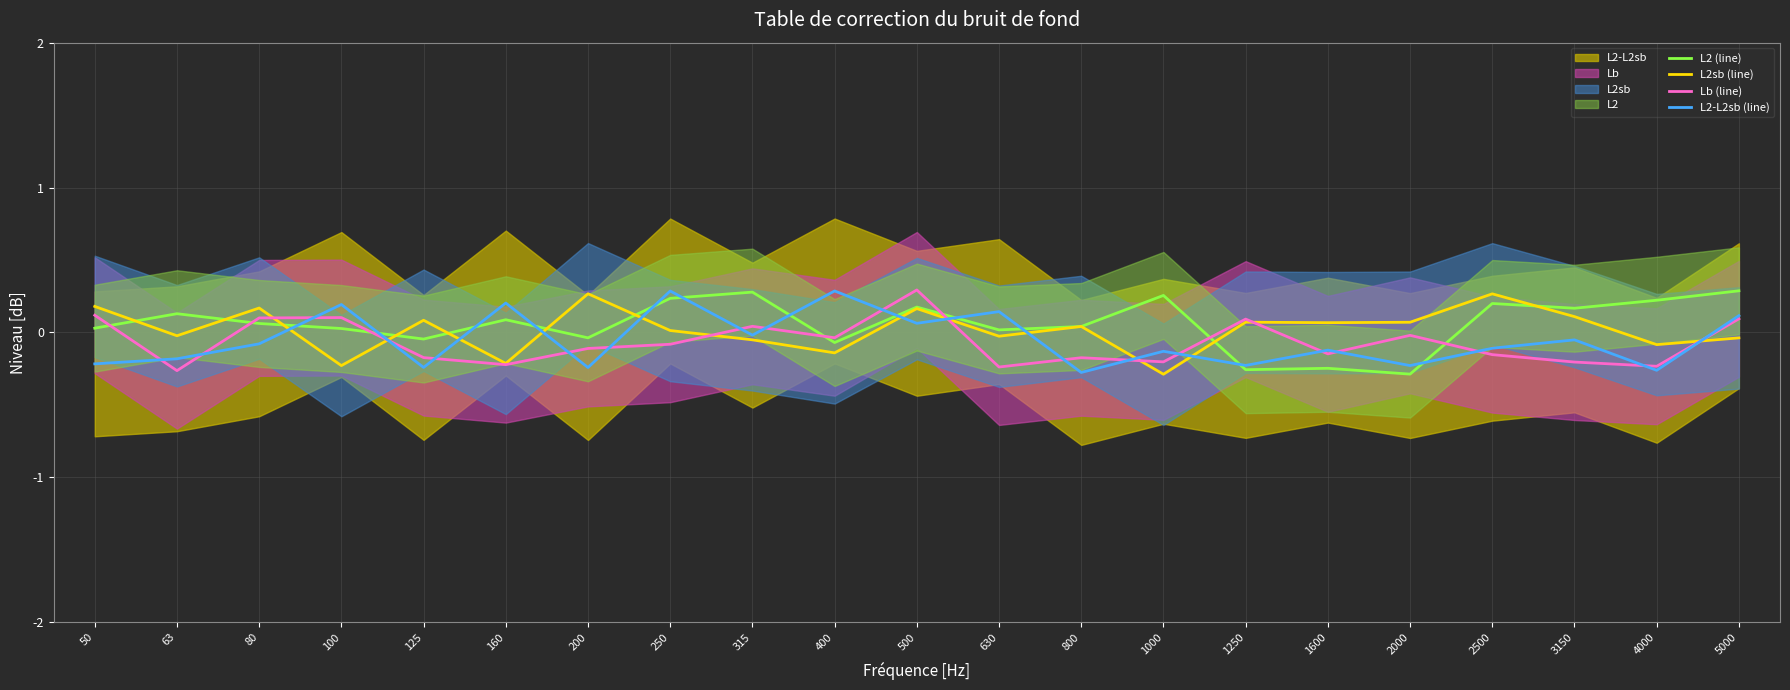

At 100, list the series in order from smallest to largest.

L2sb (line), L2 (line), Lb (line), L2-L2sb (line)